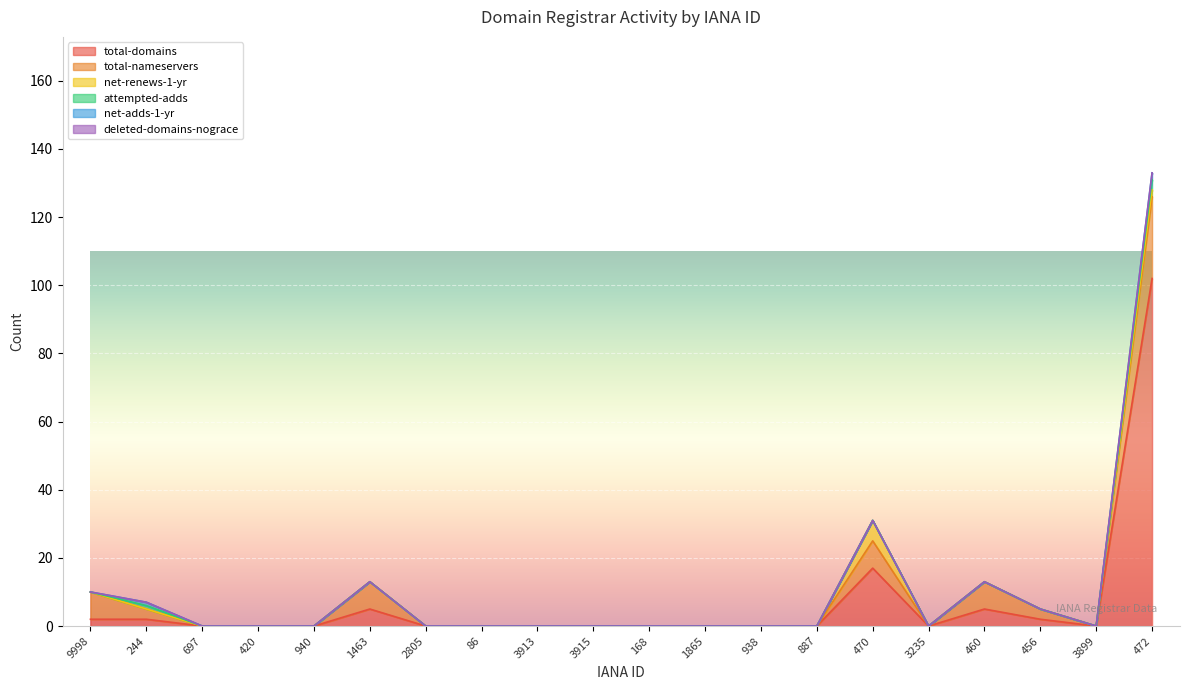

Rank the series at 3915 from highest to lowest value.

total-domains, total-nameservers, net-renews-1-yr, attempted-adds, net-adds-1-yr, deleted-domains-nograce